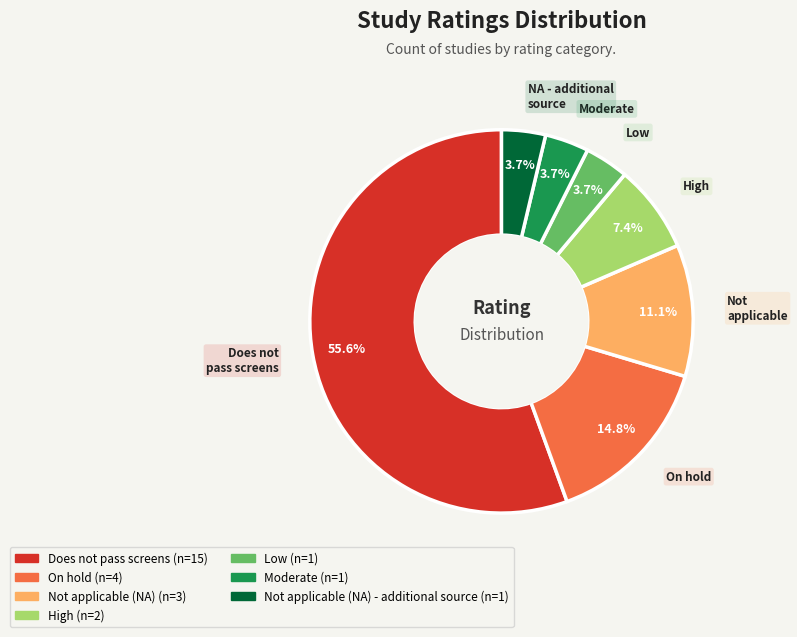

Does any single category account for the majority?

Yes